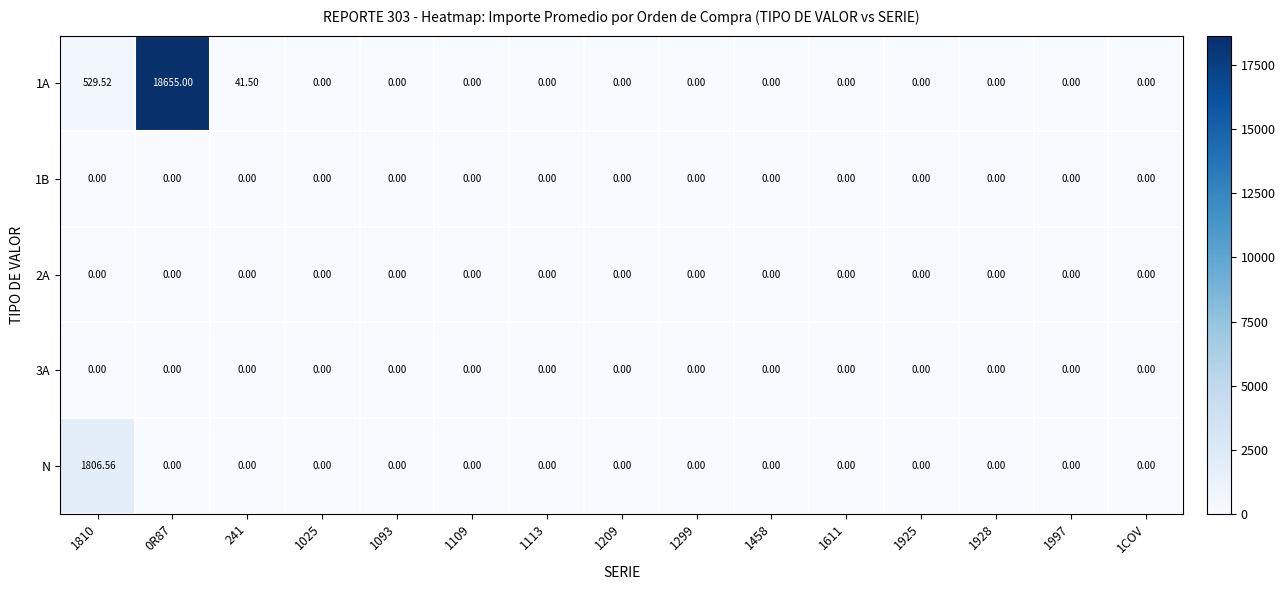

How many values in the N series exceed 0?

1